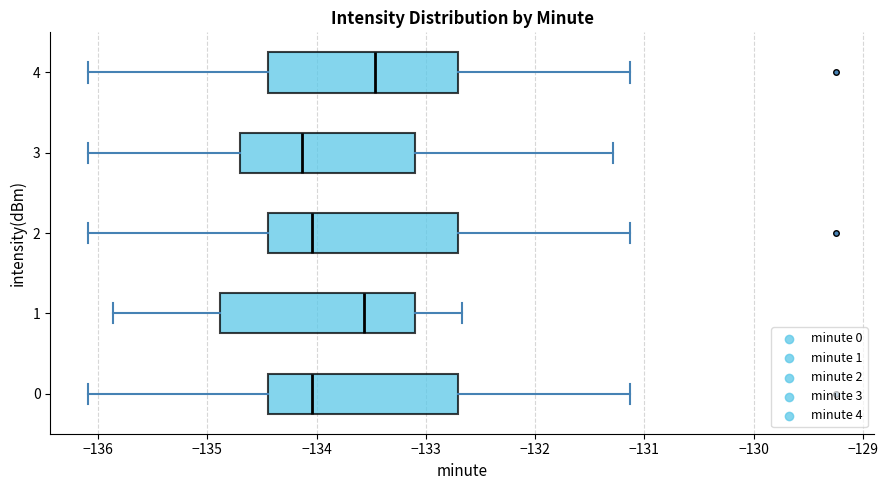

Where is the left edge of the box at y = 4 on the x-axis? The values are not printed on the chart, so give them approximately, as read against the axis.

-134.4